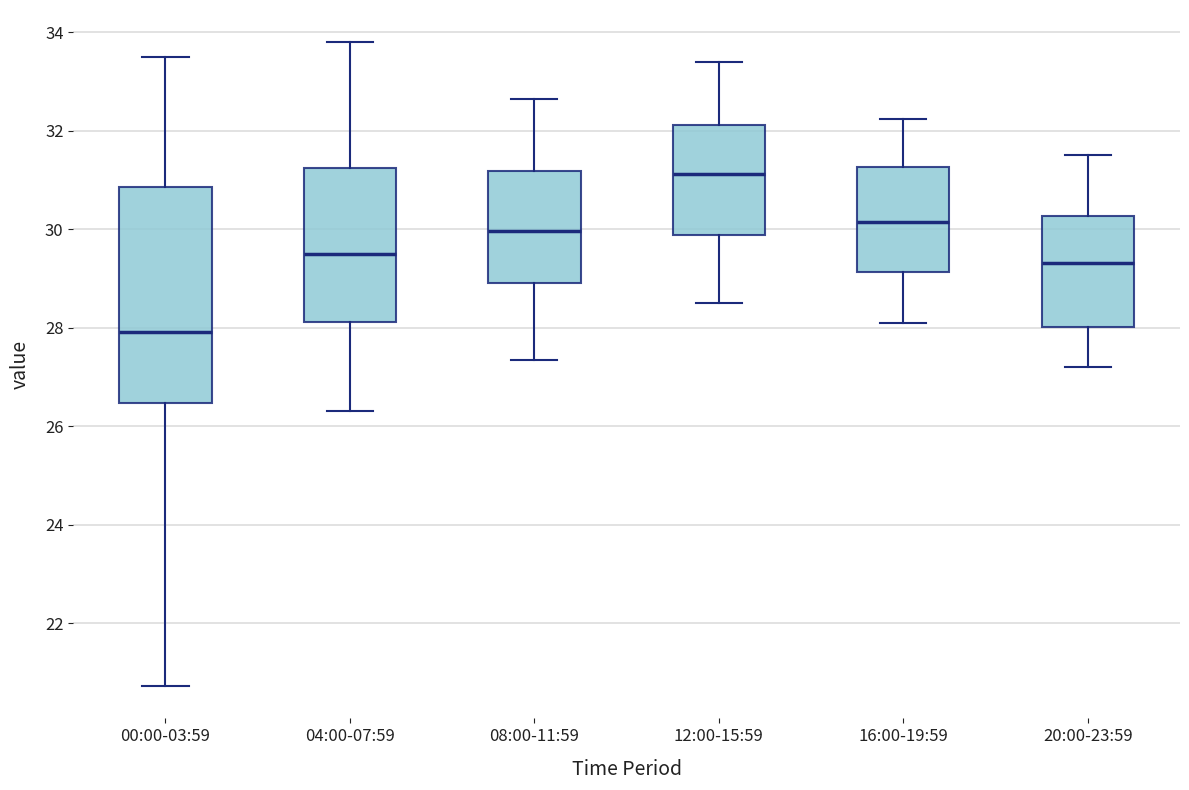

Reading left to right, read every box against the y-axis: the position of its median line, the range the box covers, and the ends of its whiskers. The values are not printed on the chart, so give them approximately, as read against the axis.

00:00-03:59: median 28.0, box 26.4 to 30.8, whiskers 20.8 to 33.6
04:00-07:59: median 29.6, box 28.2 to 31.2, whiskers 26.4 to 33.8
08:00-11:59: median 30.0, box 29.0 to 31.2, whiskers 27.4 to 32.6
12:00-15:59: median 31.2, box 29.8 to 32.2, whiskers 28.6 to 33.4
16:00-19:59: median 30.2, box 29.2 to 31.2, whiskers 28.2 to 32.2
20:00-23:59: median 29.4, box 28.0 to 30.2, whiskers 27.2 to 31.6